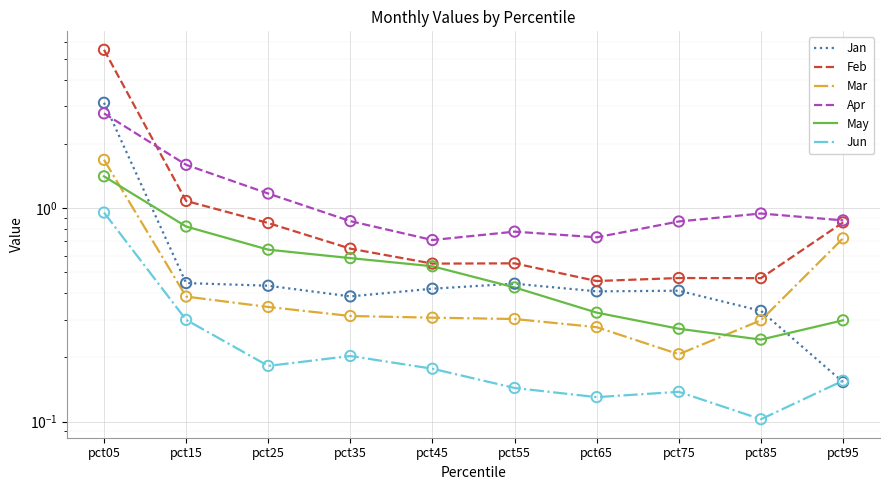

At which category is the sum across all series the highest?

pct05